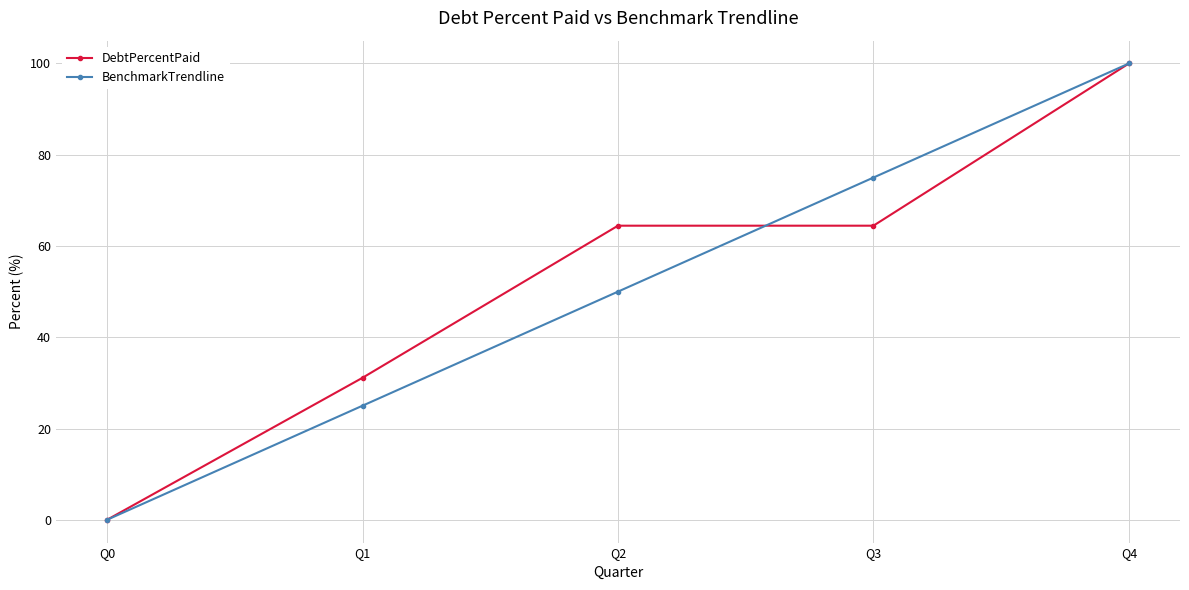

Does the chart have visible grid lines?

Yes